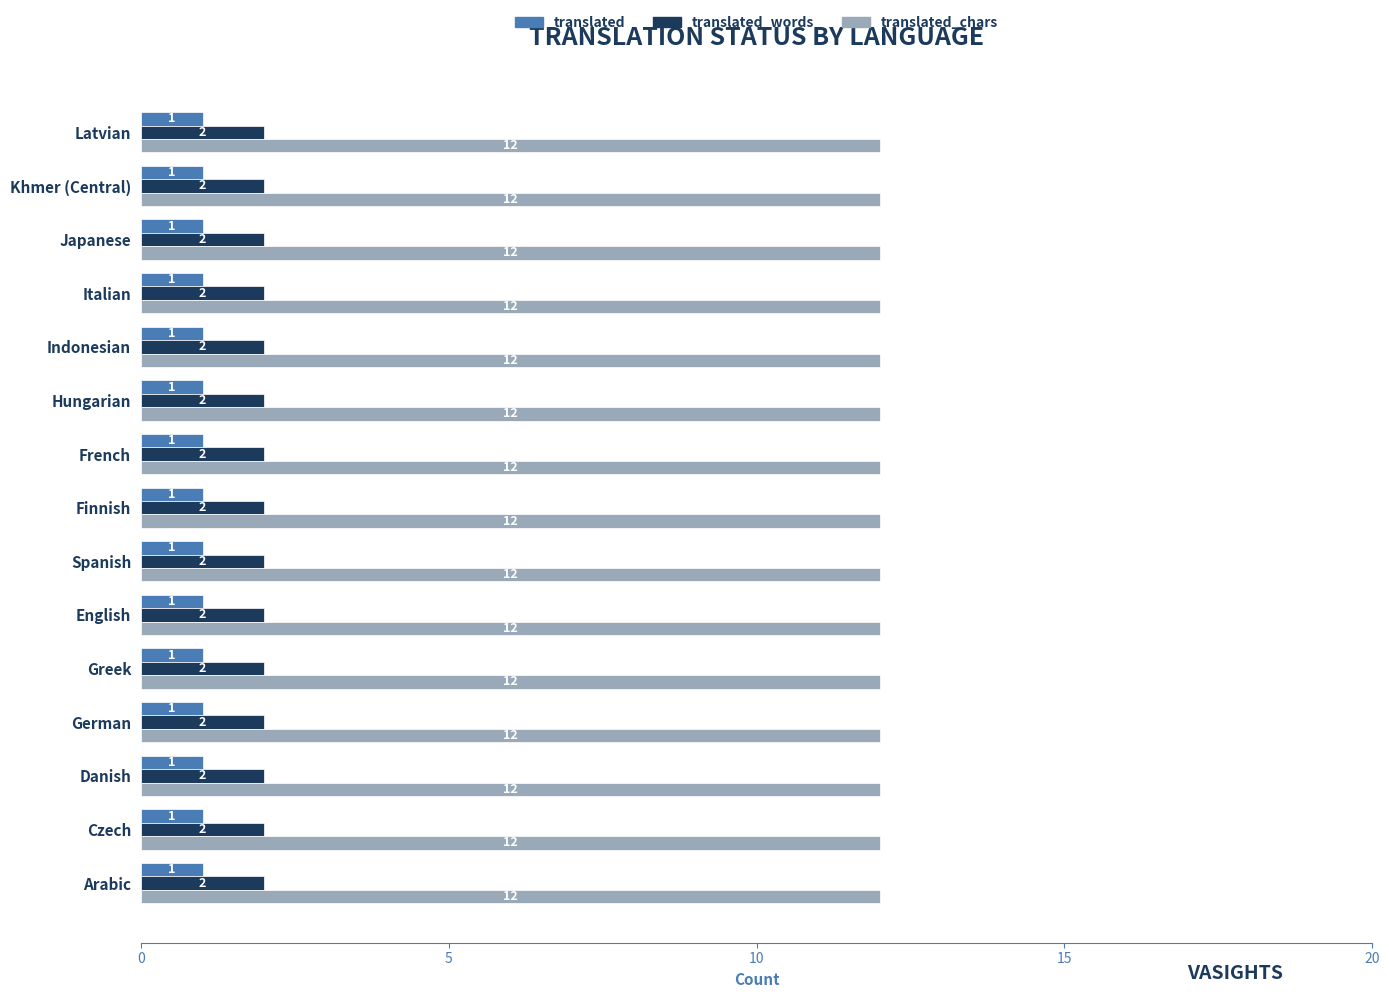

What is the total value across all series at Finnish?

15